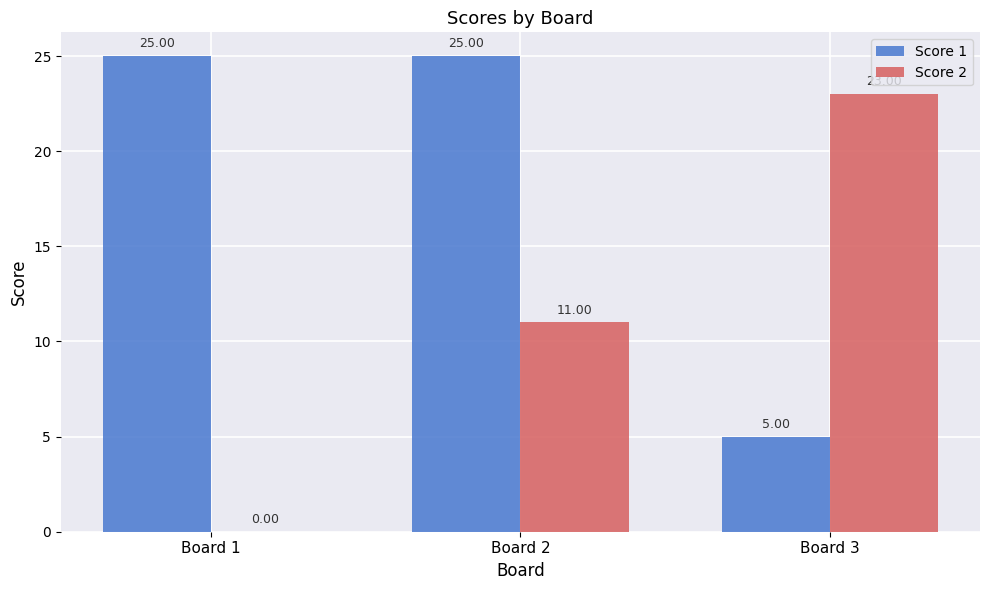

The value of Score 2 at Board 3 is 23. True or false?

True